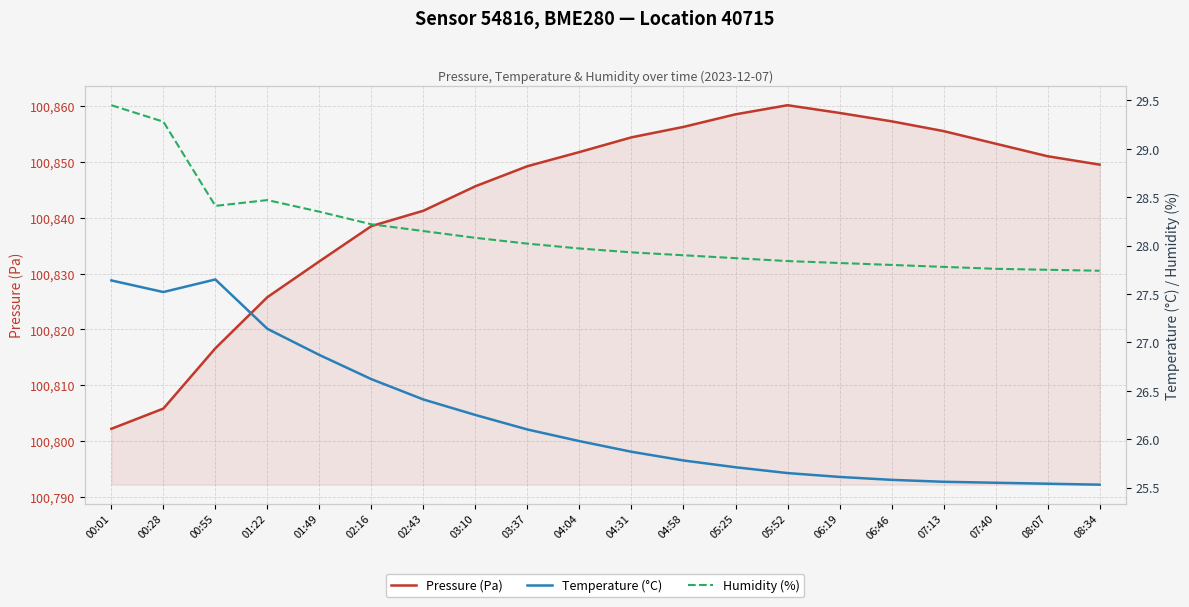

The Temperature (°C) series shows 26.1 at 03:37. True or false?

True